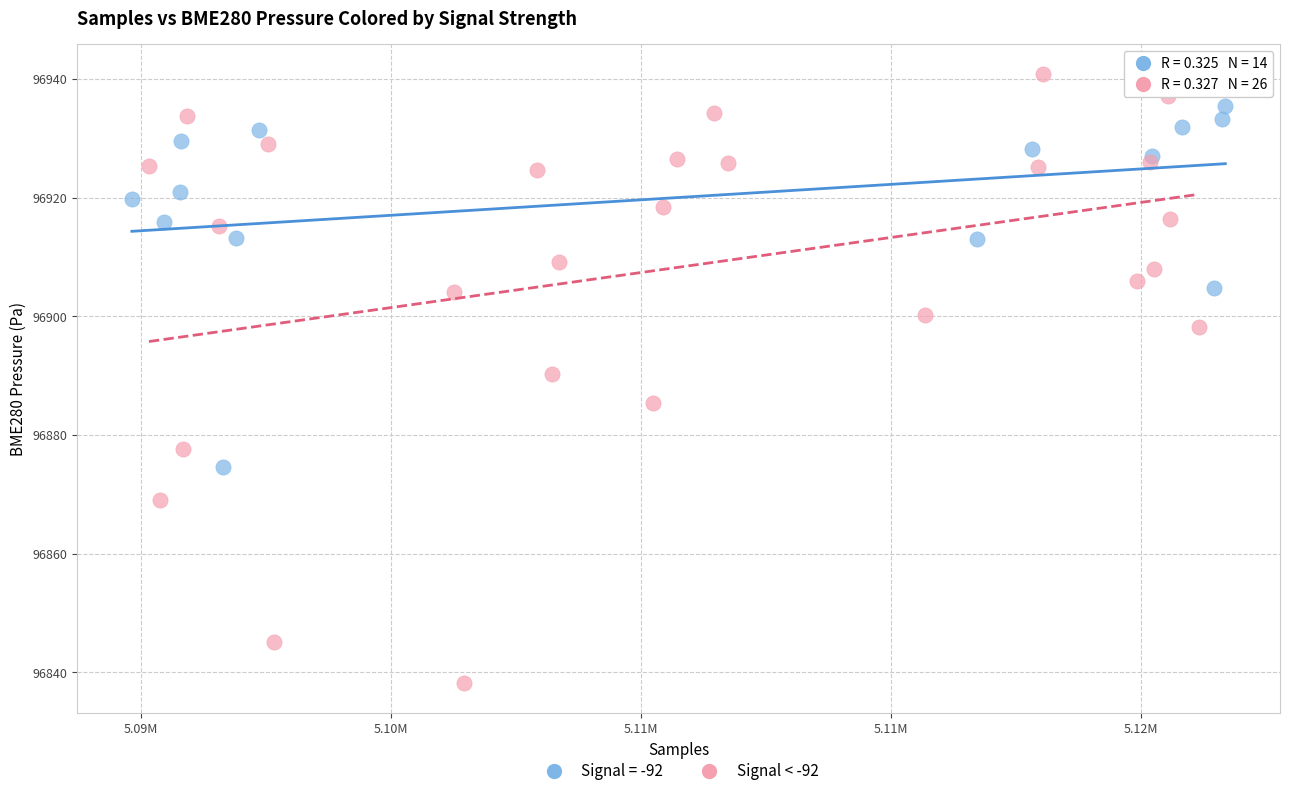

Which series contains the lowest Y value?

Signal < -92